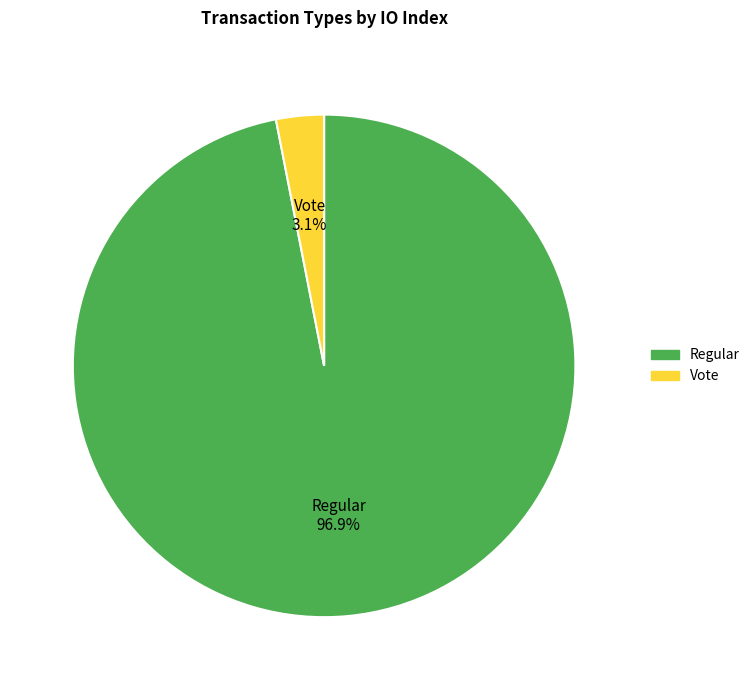

Which has a higher value, Regular or Vote?

Regular